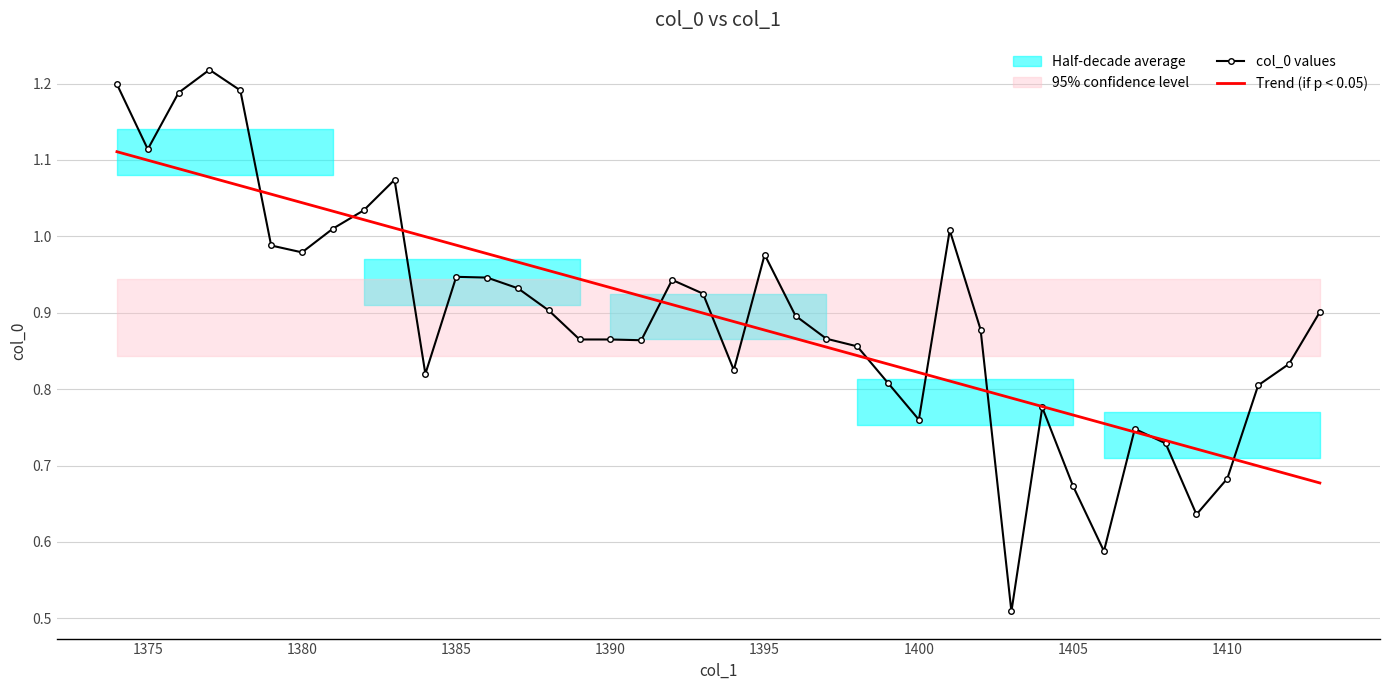

Does the chart have visible grid lines?

Yes